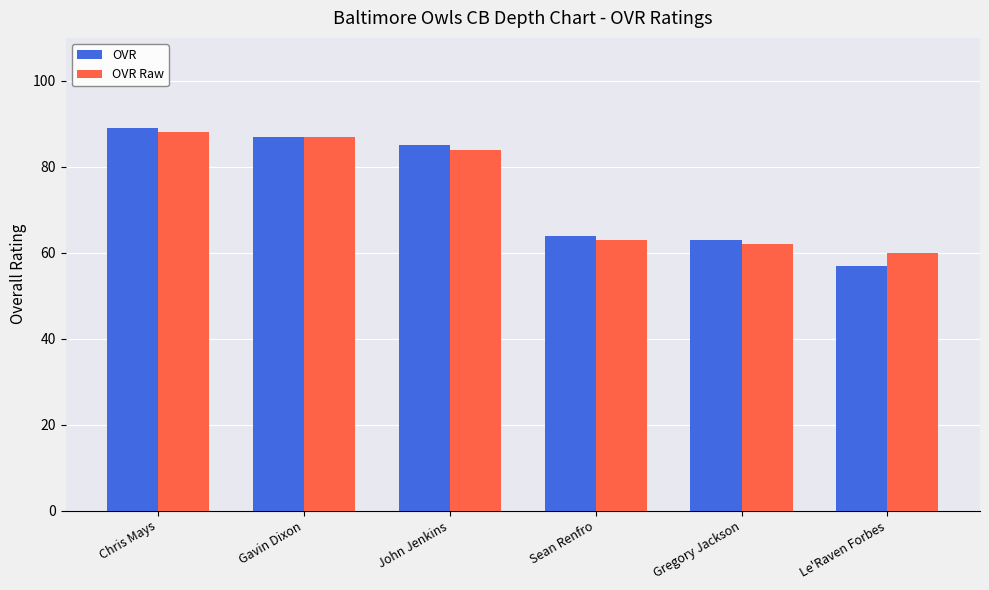

Where does the OVR series first go above 85?

Chris Mays